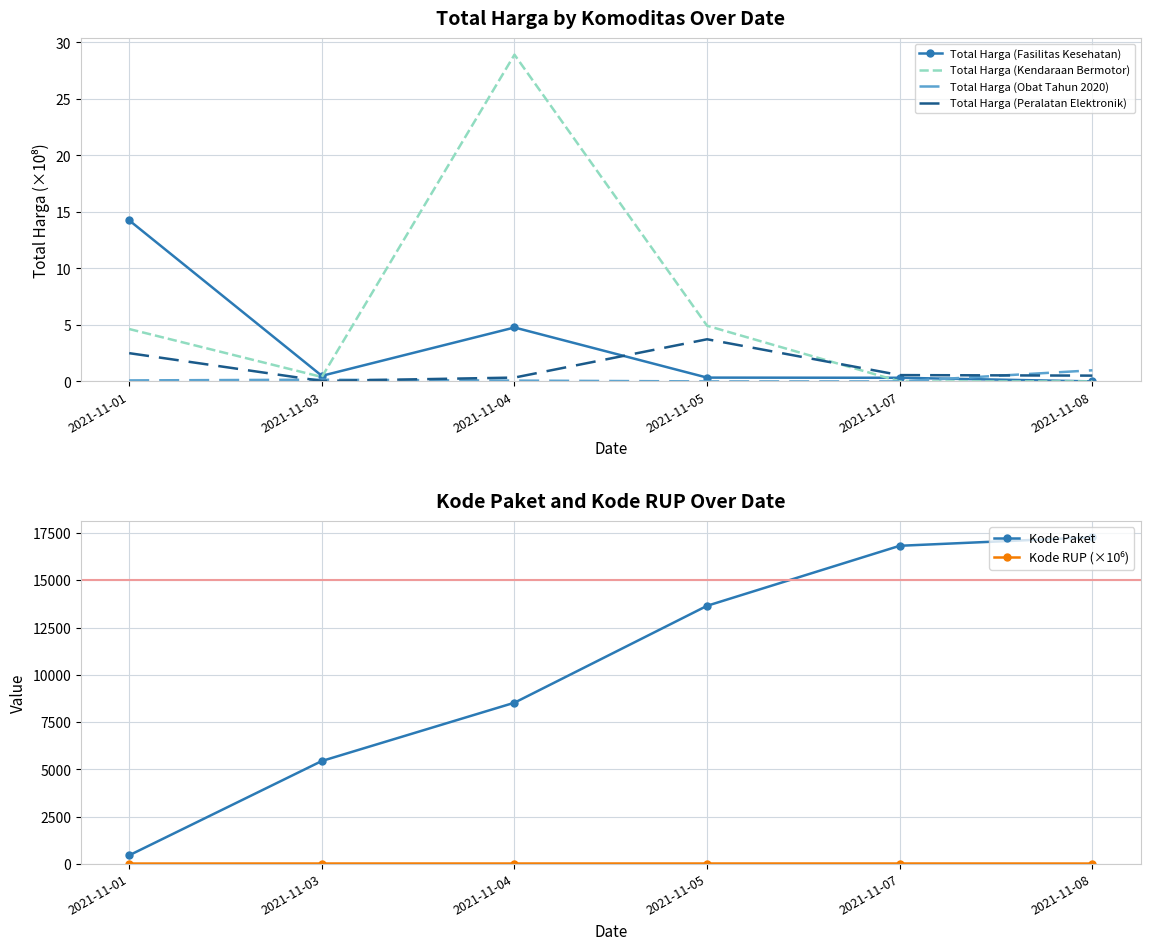

What are all the series names shown in the legend?

Total Harga (Fasilitas Kesehatan), Total Harga (Kendaraan Bermotor), Total Harga (Obat Tahun 2020), Total Harga (Peralatan Elektronik), Kode Paket, Kode RUP (×10⁶)